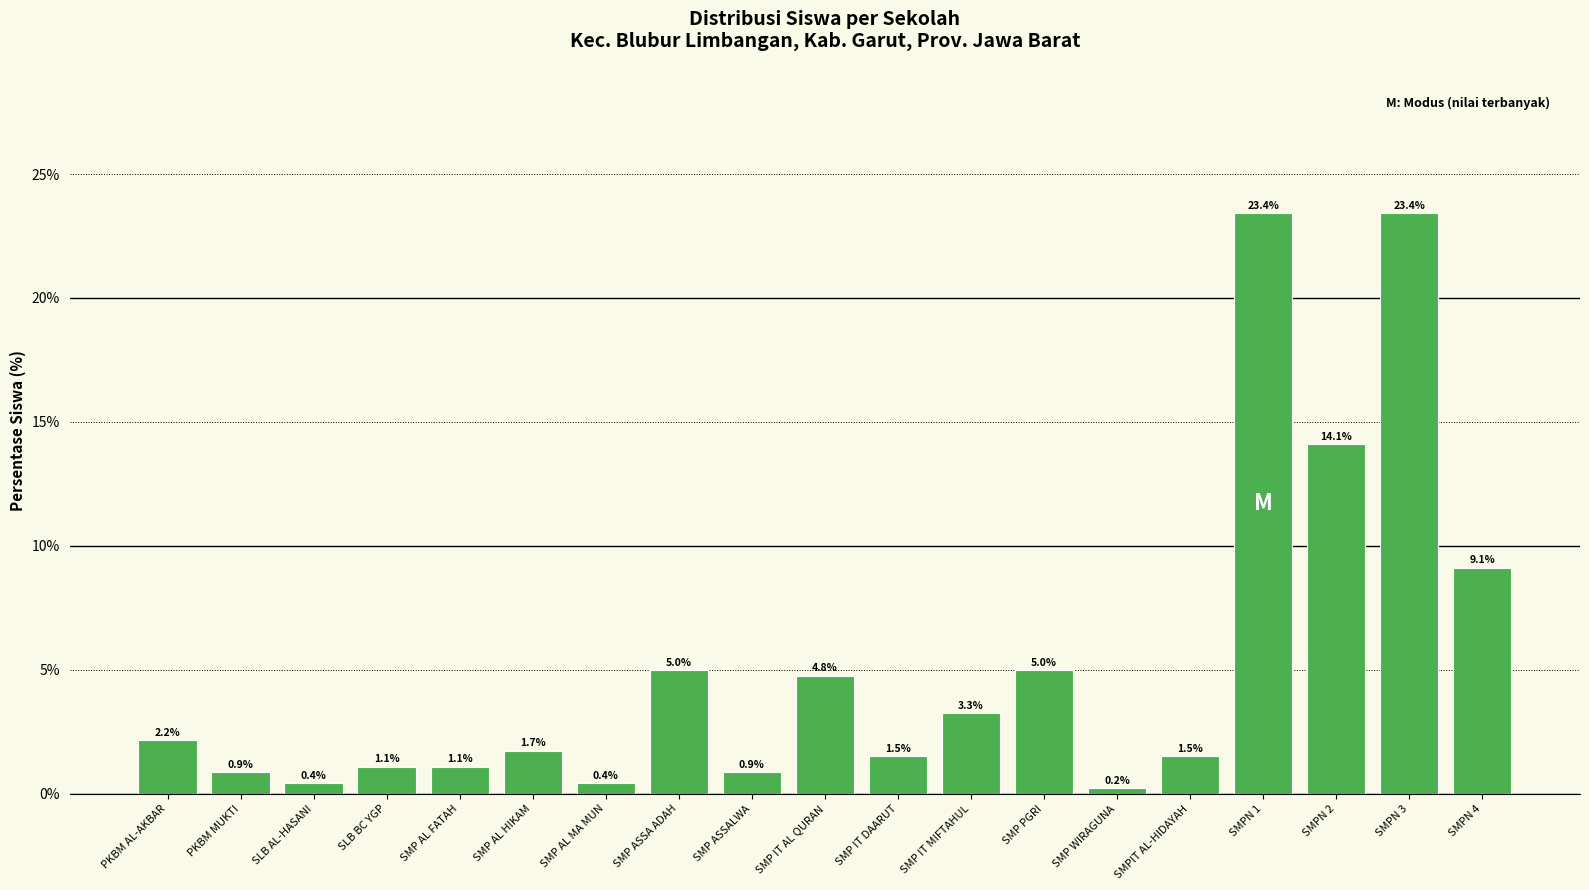

Where is the data nearest to the value 11?

SMPN 4